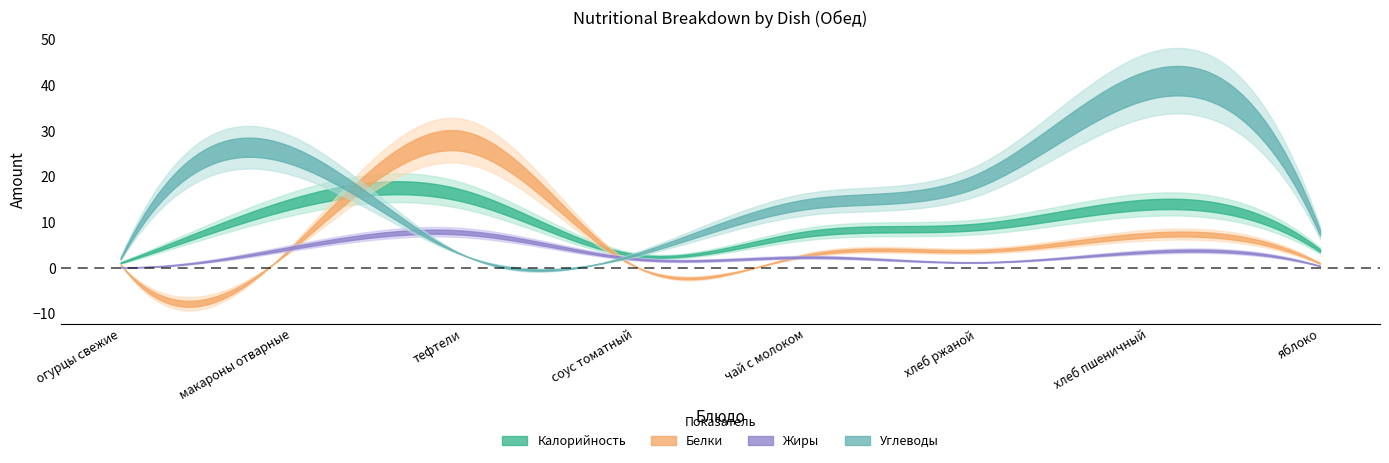

At which category does Белки reach its first local peak?

тефтели